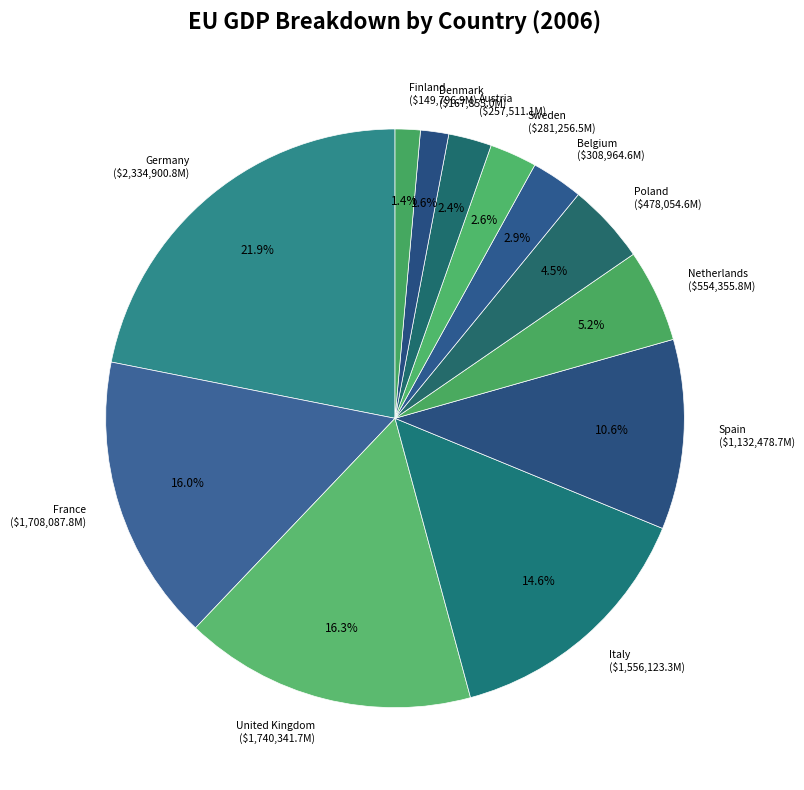

Does any single category account for the majority?

No